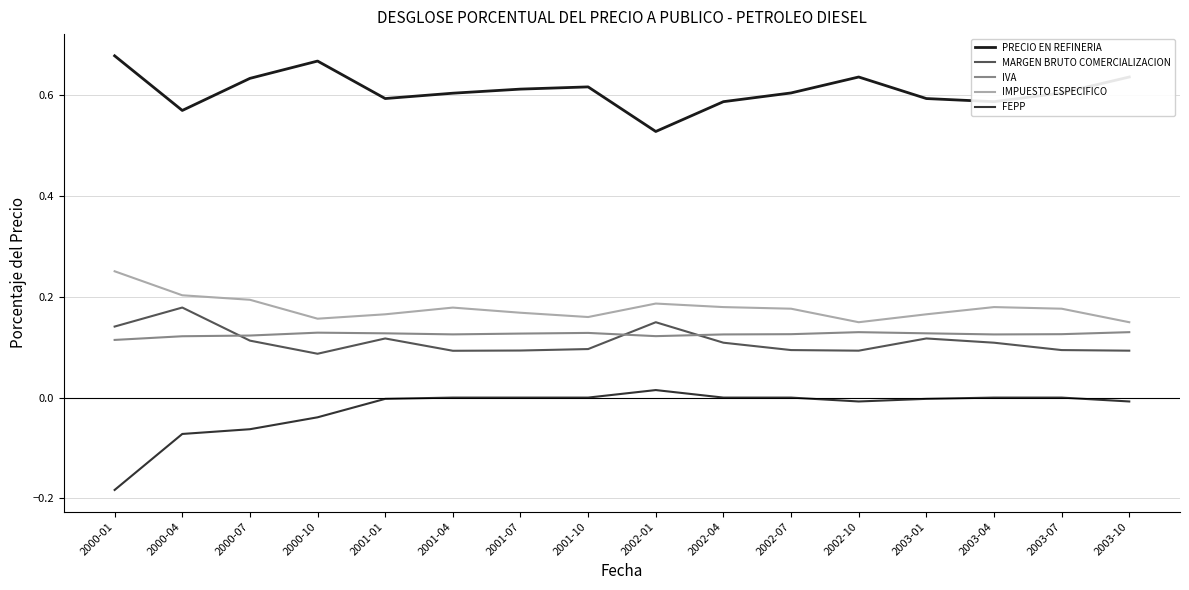

How many lines are shown in the chart?

5